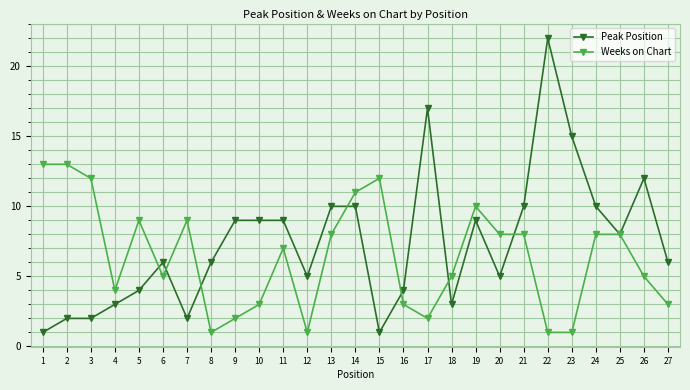

At which label is Weeks on Chart closest to 7?

11